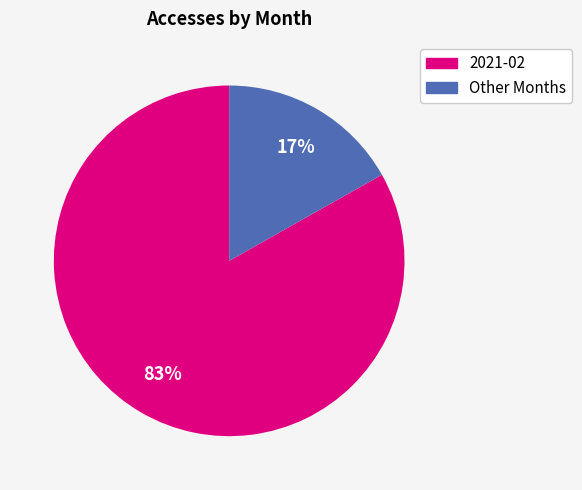

How many segments does this pie chart have?

2